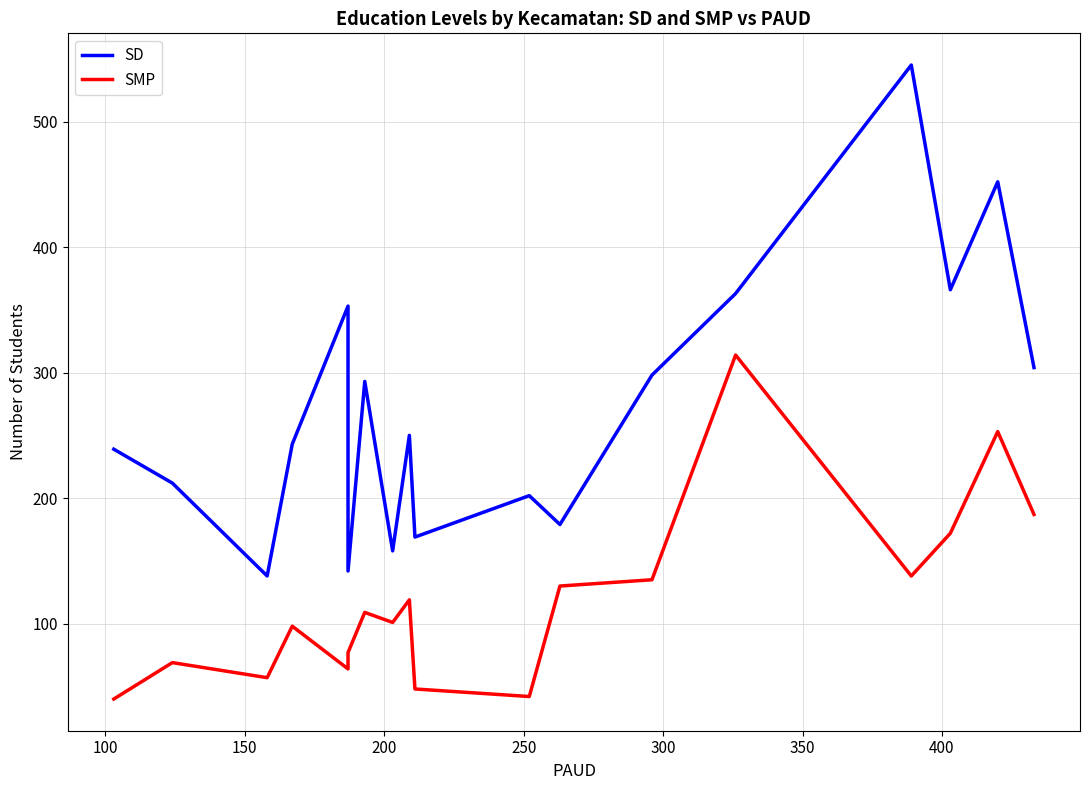

Which series has the widest spread of values?

SD